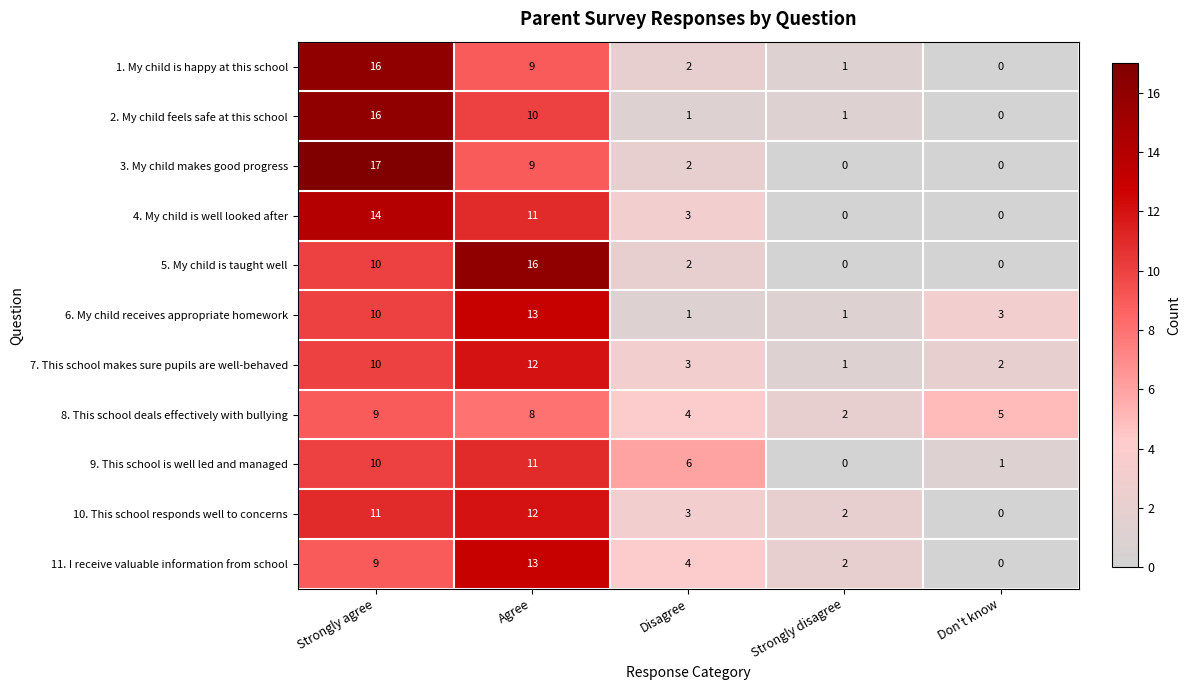

At which category is the sum across all series the highest?

Strongly agree